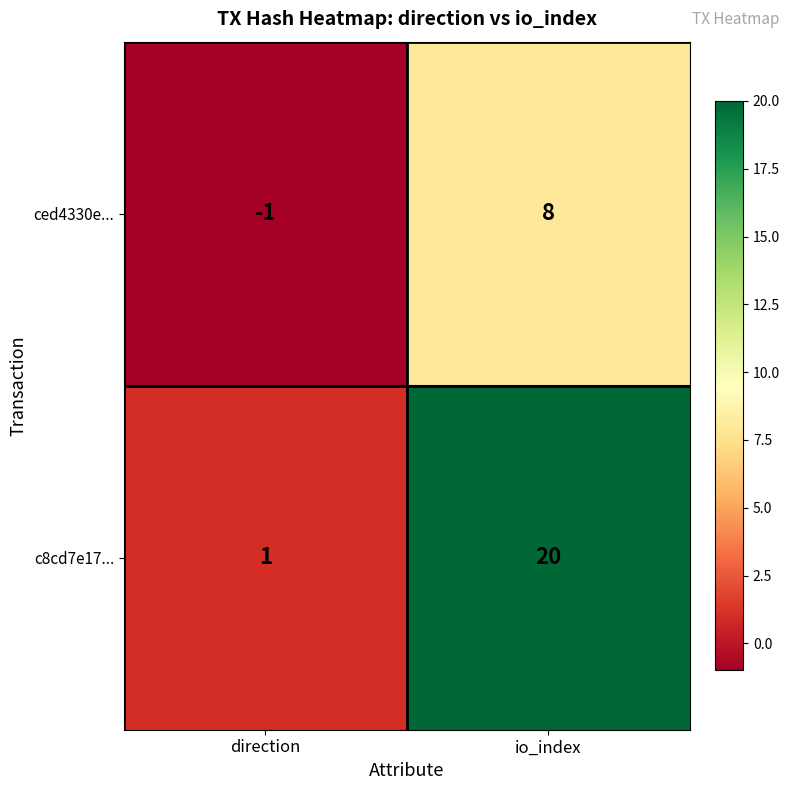

Reading right to left, extract all data points from this chart.

ced4330e...: io_index=8	direction=-1
c8cd7e17...: io_index=20	direction=1